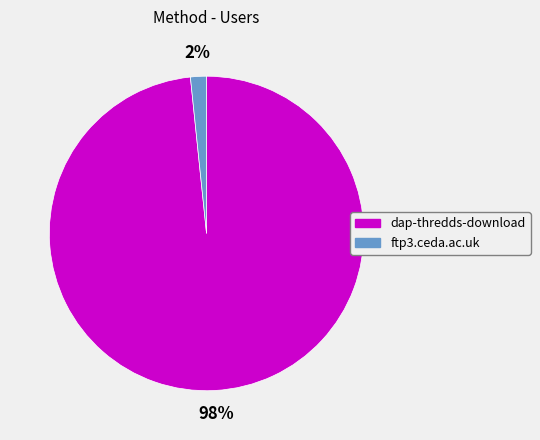

Which slice represents more than half of the pie?

dap-thredds-download